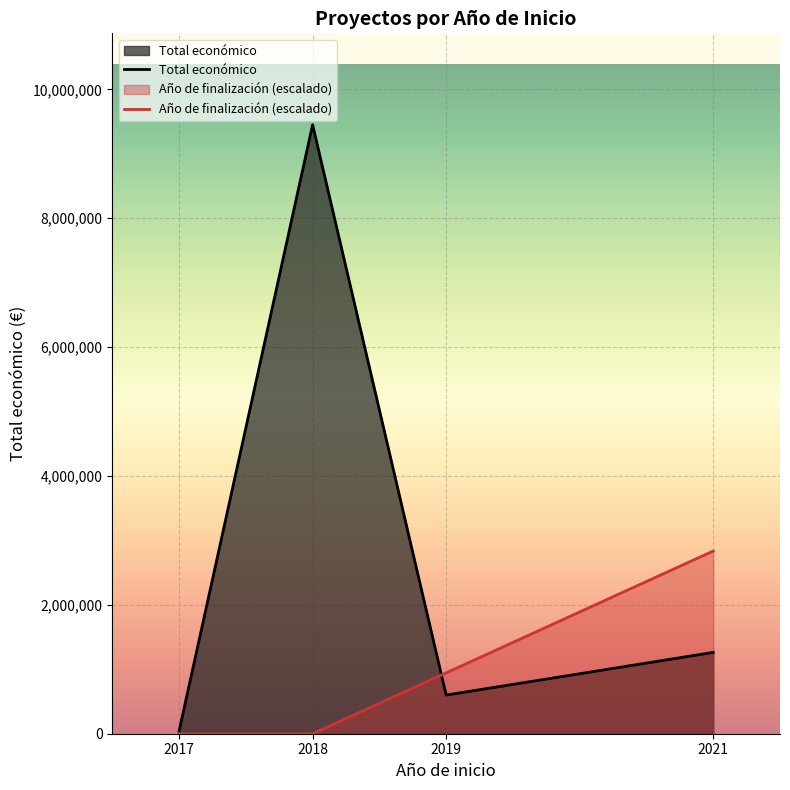

At which label does Año de finalización first exceed 2021?

2021